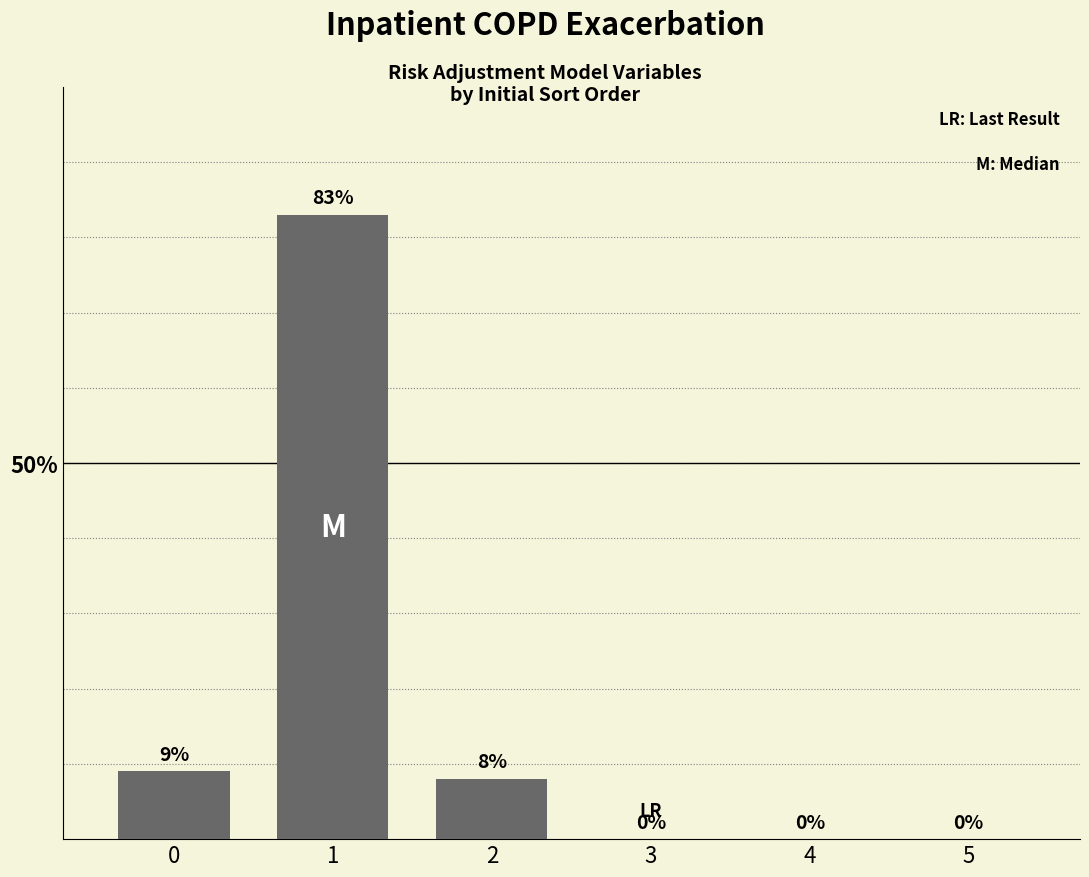

What is the greatest value displayed?

83